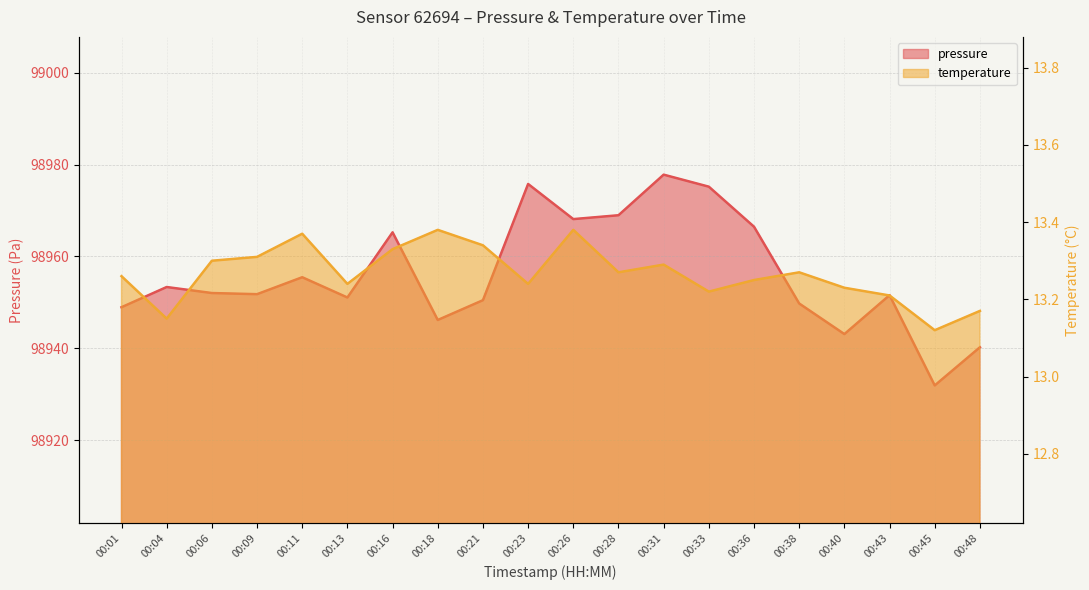

What is the spread (max minus min) of values at 00:06?

98938.7